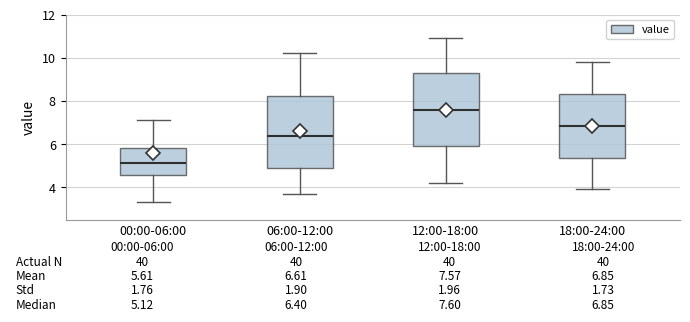

Which box's median line is the highest?

12:00-18:00